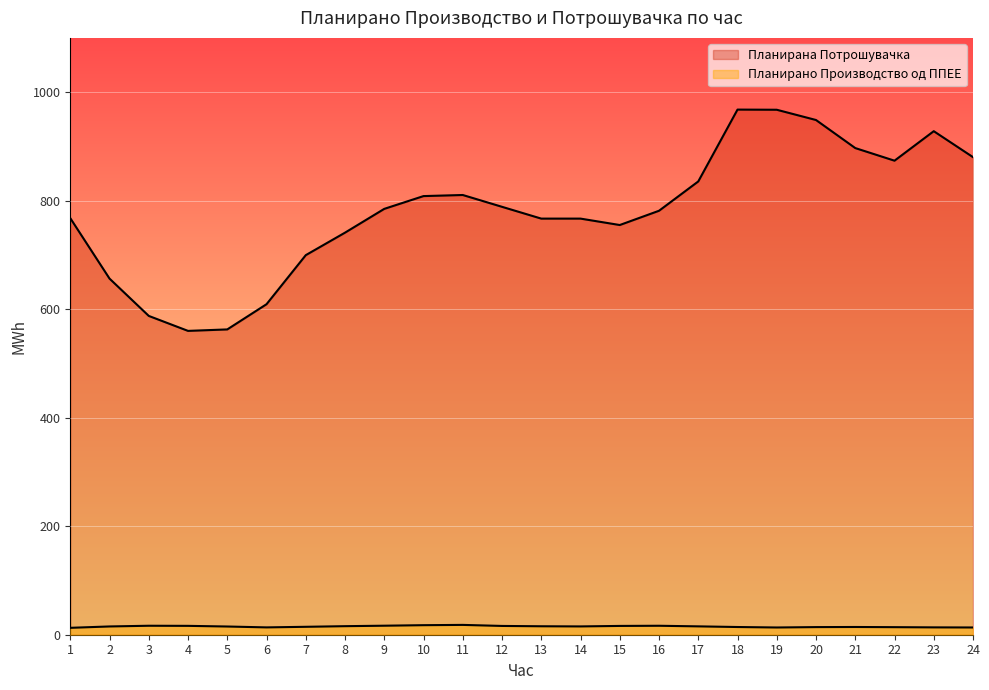

What is the difference between the maximum and minimum values in the Планирано Производство од ППЕЕ series?

5.4